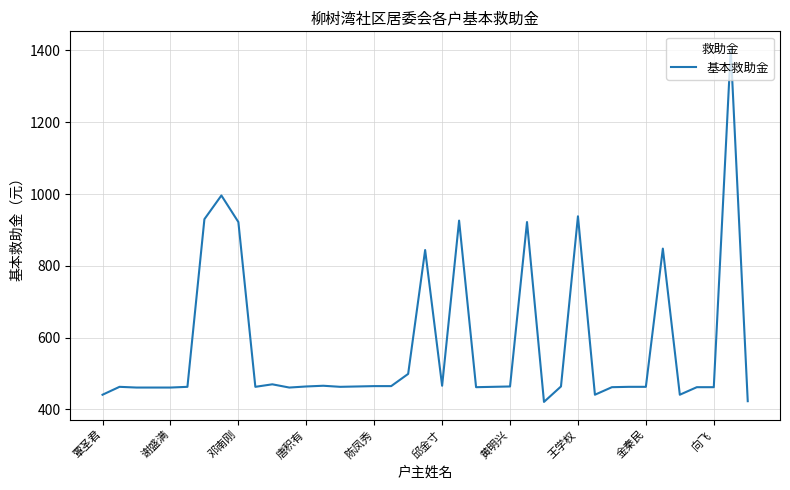

What is the difference between the maximum and minimum values?

983